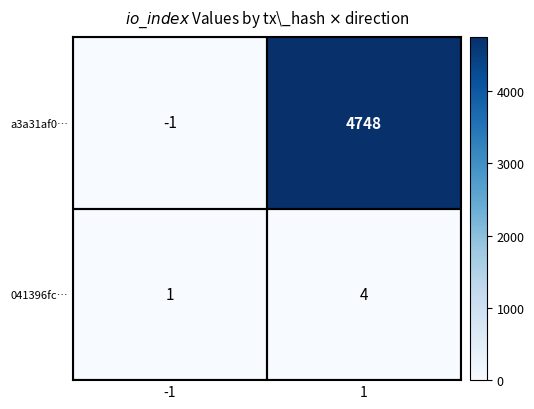

What is the difference between the maximum and minimum values in the a3a31af0… series?

4749